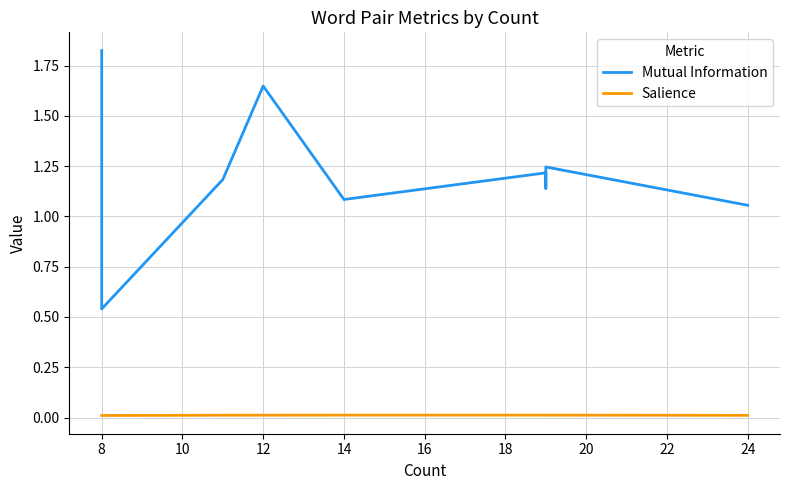

What is the maximum value shown in the chart?

1.8